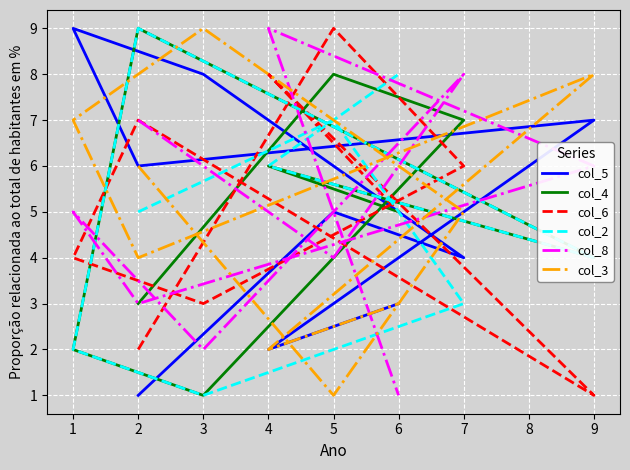

What is the total value across all series at 1?

29